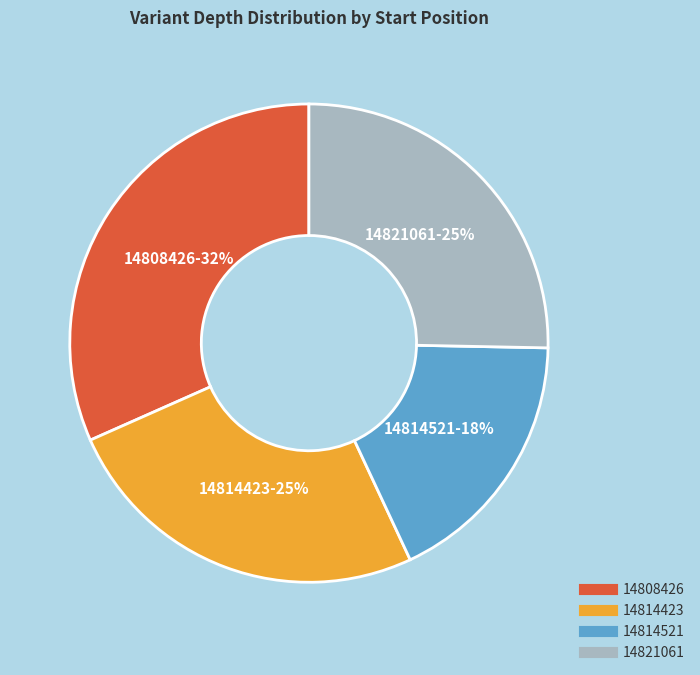

Is it true that 14814521 is 32% of the pie?

False